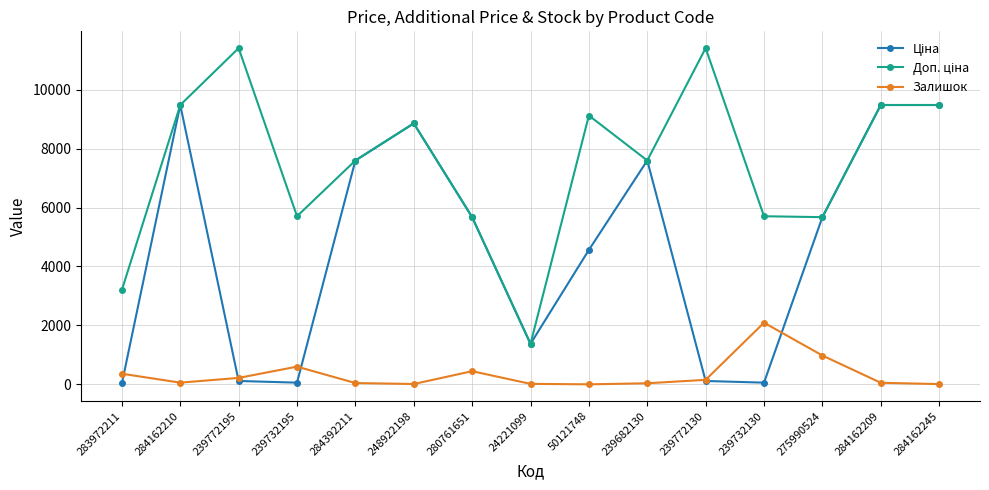

True or false: Залишок has a value of 210.5 at 239732195.

False